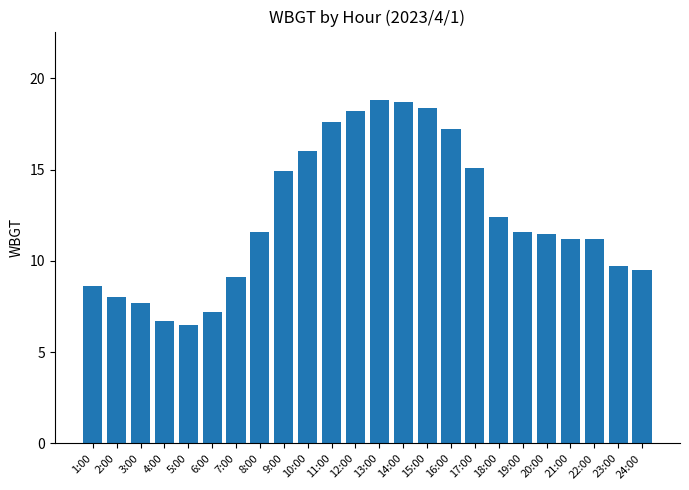

What is the sum of all values?

297.4